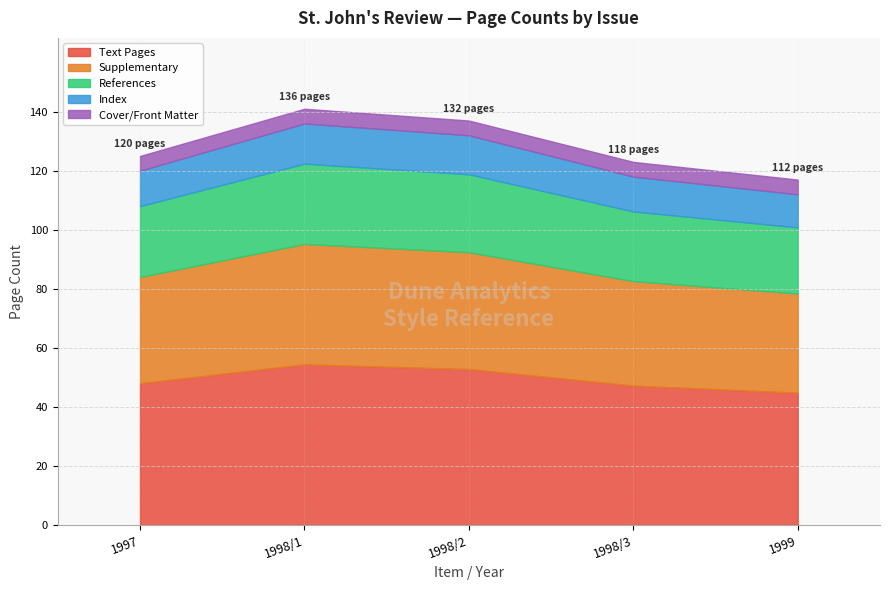

True or false: Text Pages has a value of 44.8 at 1999.

True